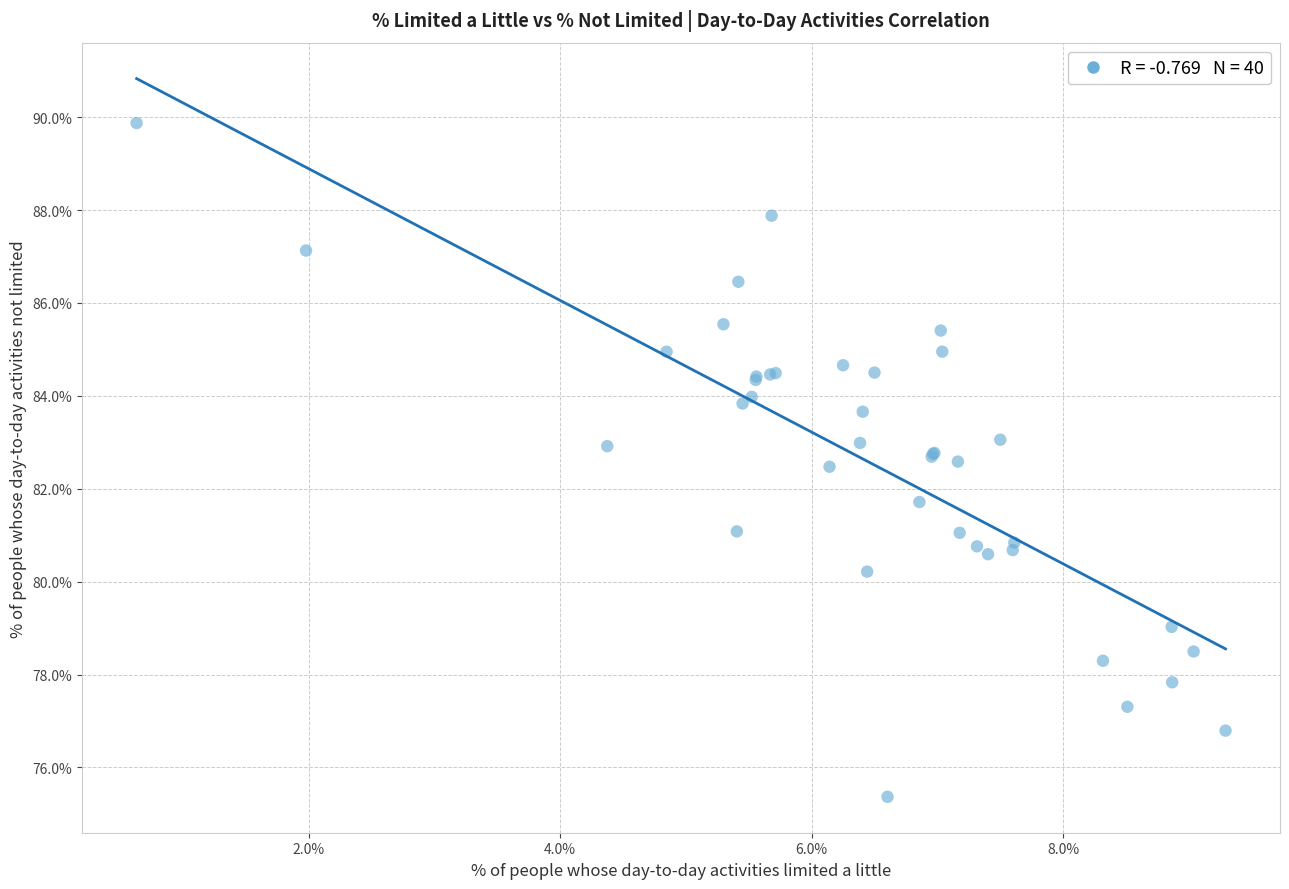

What Y value in the scatter plot is closest to 82?

81.7